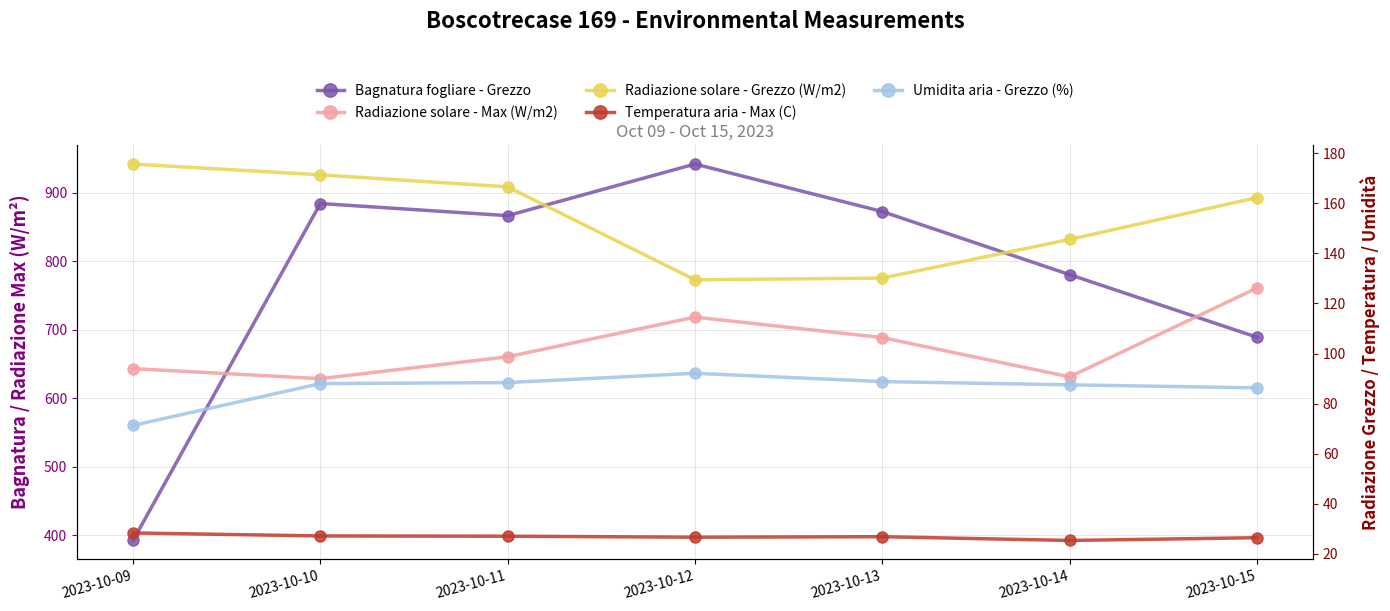

Which series has the largest total across all categories?

Bagnatura fogliare - Grezzo